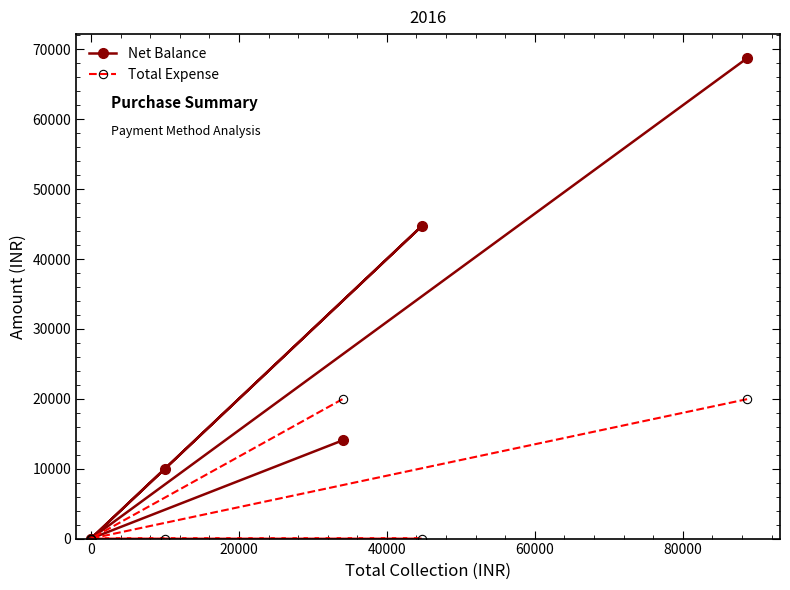

Reading left to right, what are all the values shown in this chart?

Net Balance: 14047	0	10000	44700	0	68747
Total Expense: 19953	0	0	0	0	19953